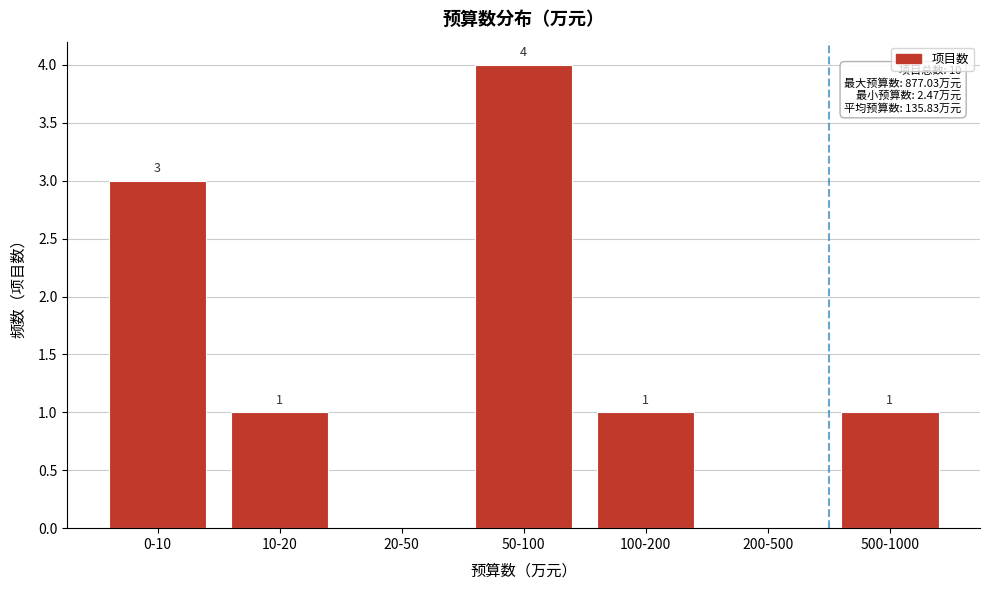

Reading left to right, what are all the values shown in this chart?

0-10=3	10-20=1	20-50=0	50-100=4	100-200=1	200-500=0	500-1000=1